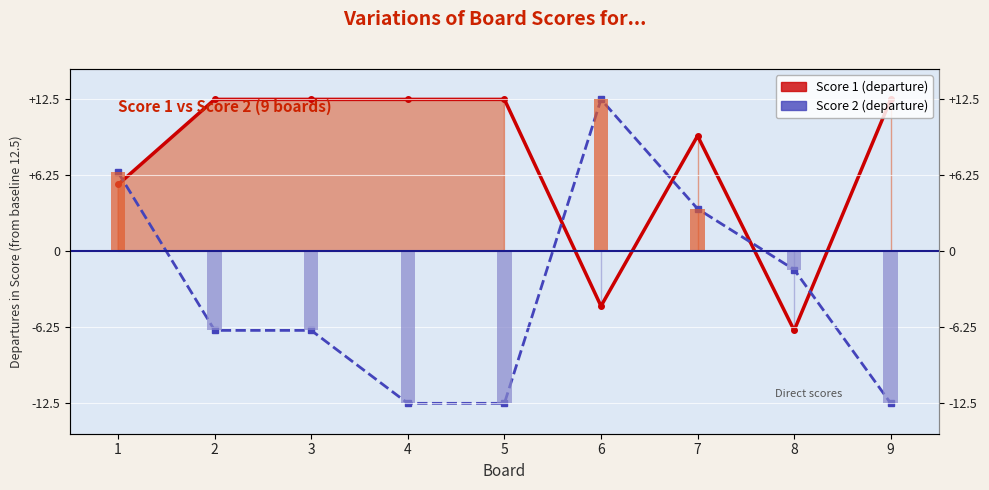

The Score 2 (departure) series shows -6.5 at 2. True or false?

True